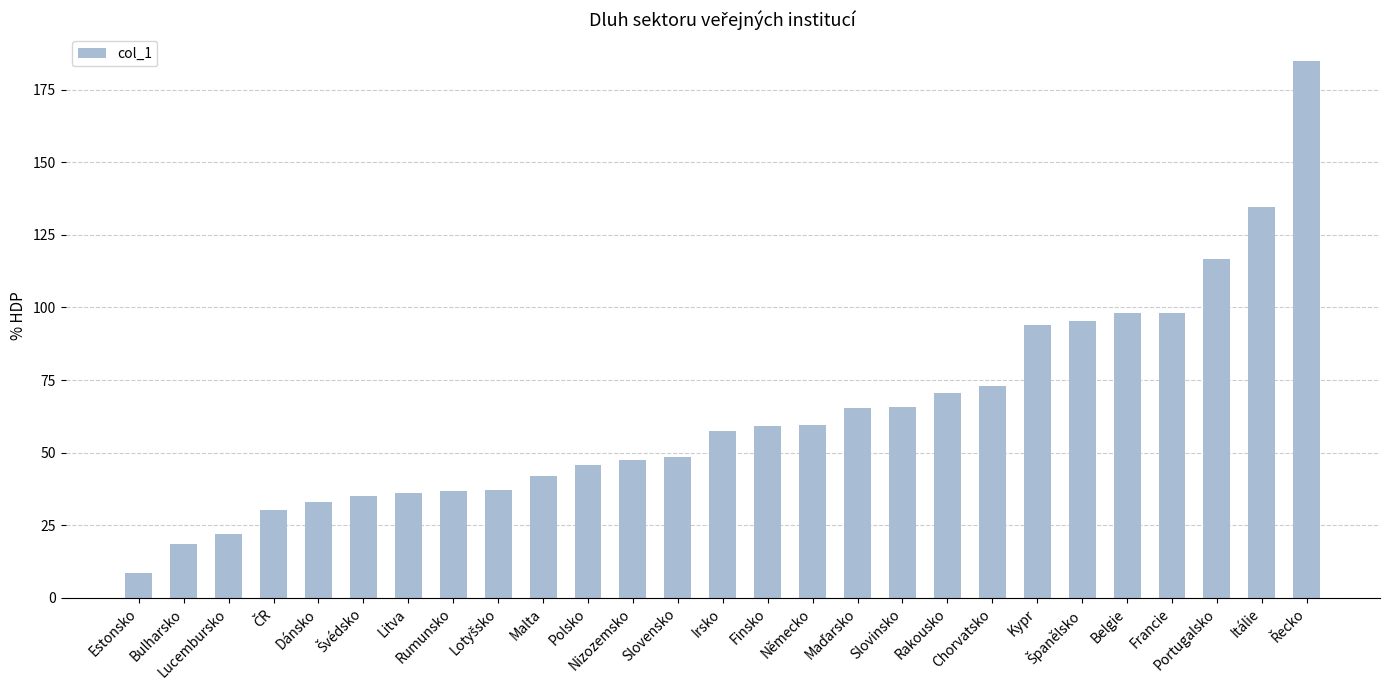

What is the difference between the second highest and minimum values?

126.1